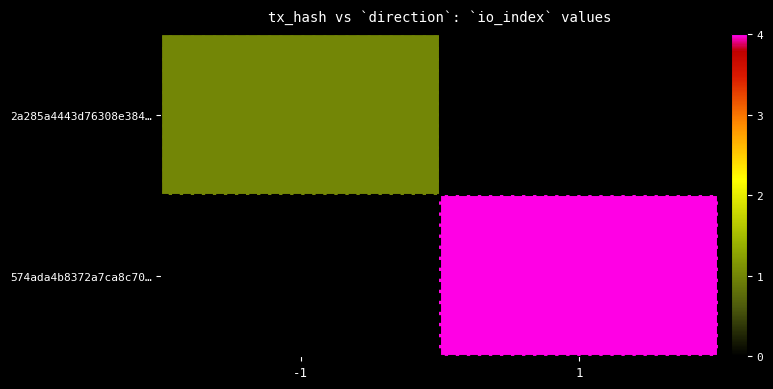

At which category is the sum across all series the highest?

1